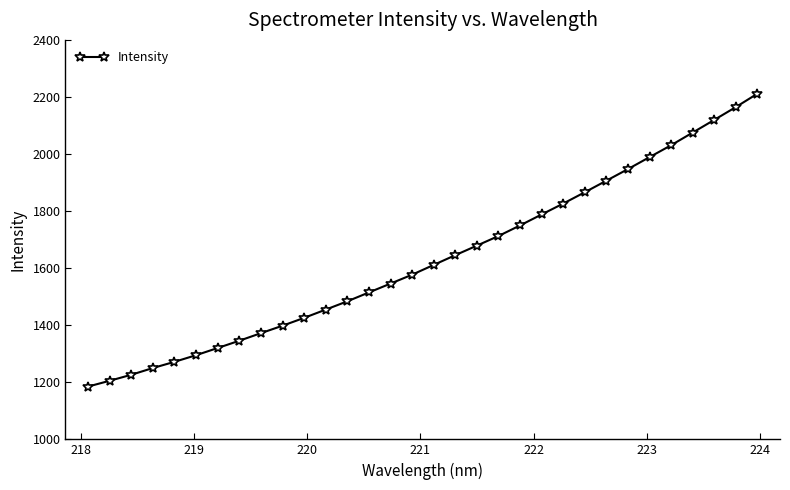

What is the value of the 26th point from the left?

1947.3